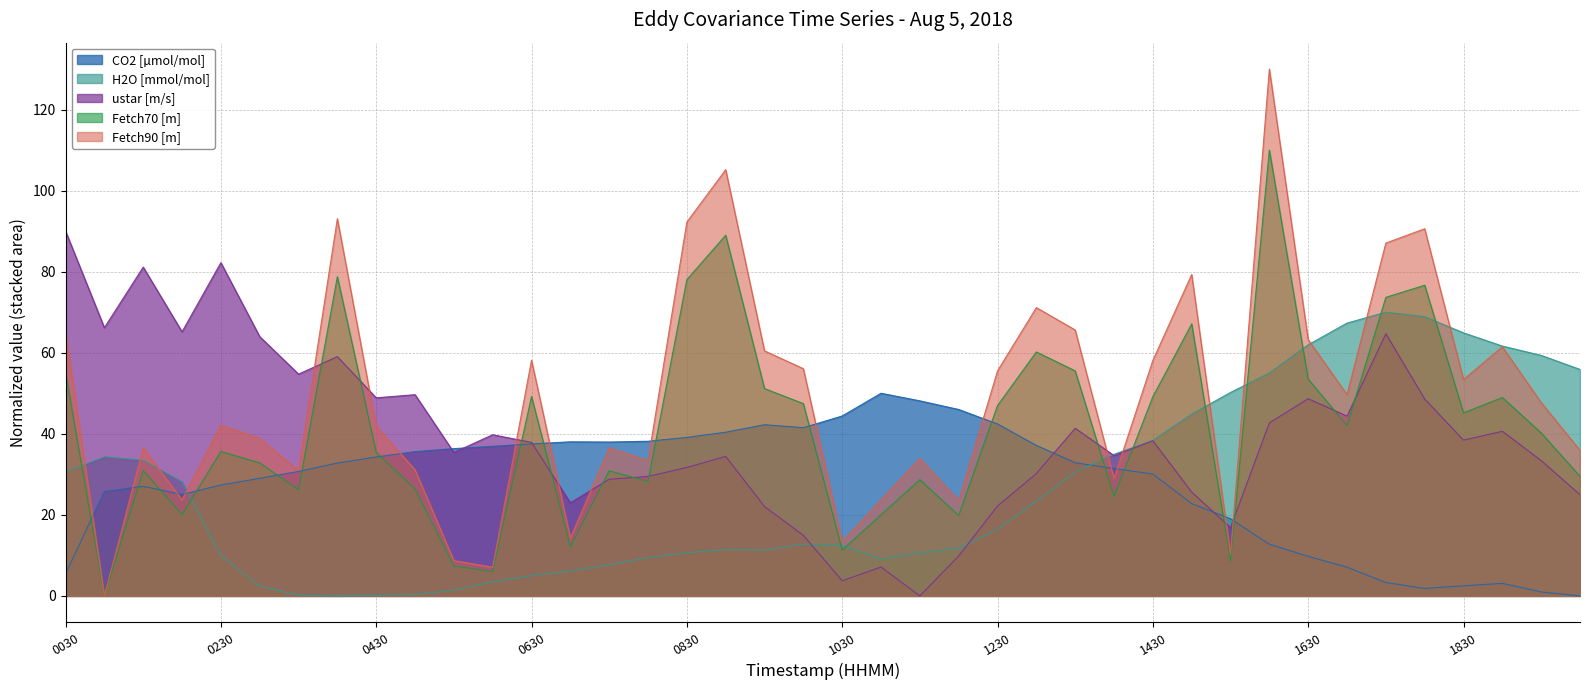

What are all the series names shown in the legend?

CO2 [µmol/mol], H2O [mmol/mol], ustar [m/s], Fetch70 [m], Fetch90 [m]